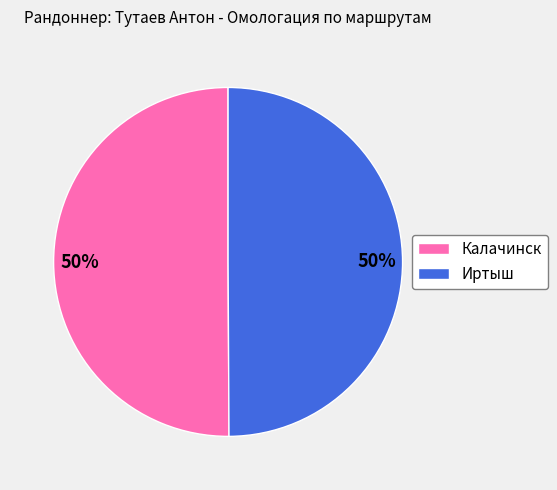

Count the number of slices in the pie.

2